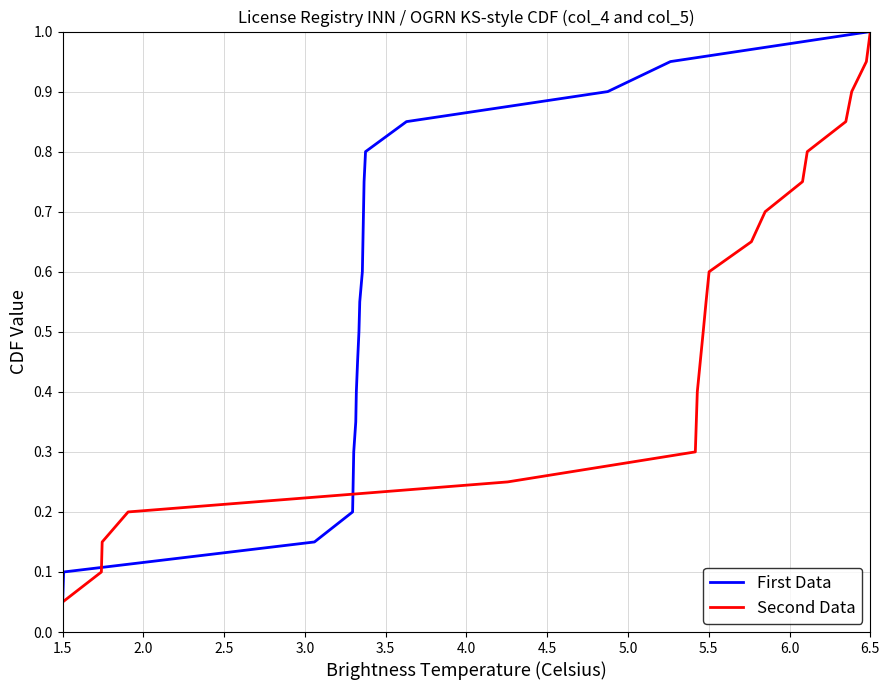

True or false: First Data has a value of 1.0 at 6.5.

True